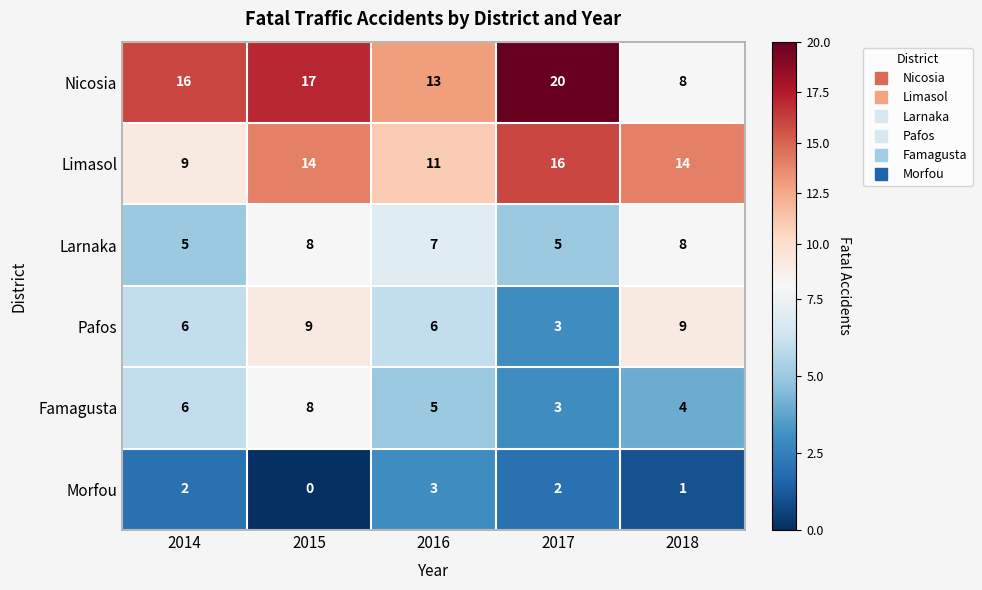

Rank the categories by Famagusta value from highest to lowest.

2015, 2014, 2016, 2018, 2017